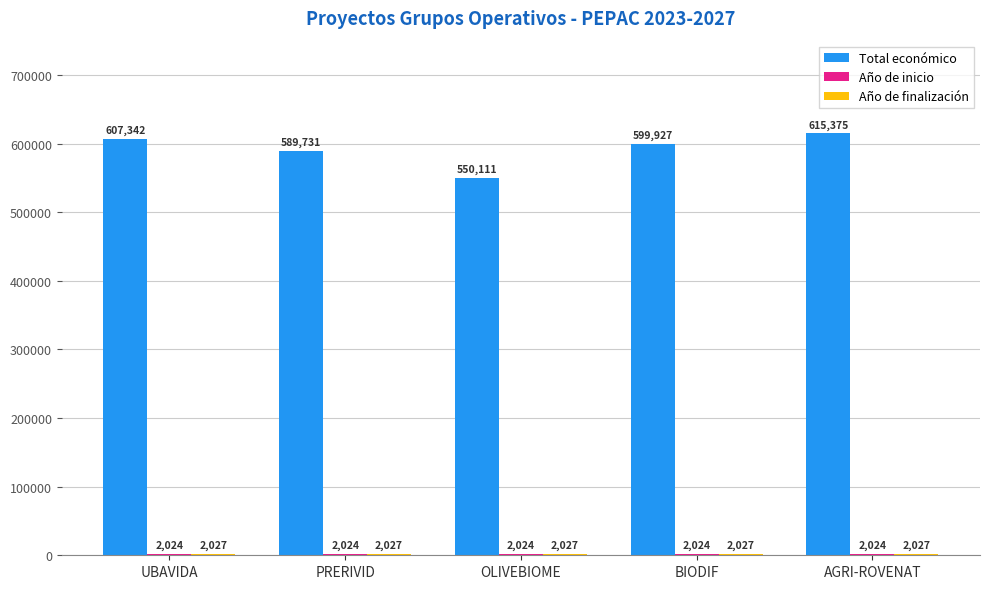

What is the total value across all series at OLIVEBIOME?

554162